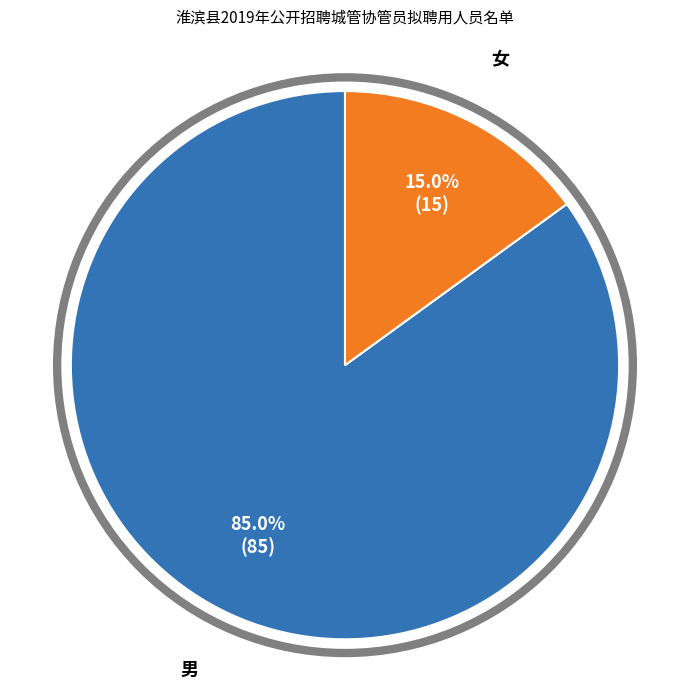

Which has a higher value, 女 or 男?

男